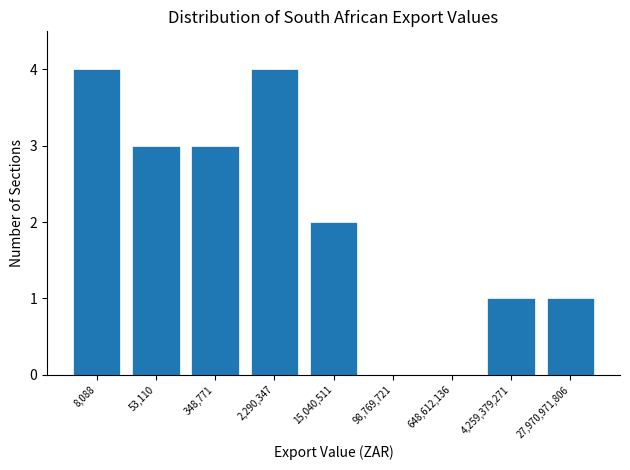

Reading left to right, extract all data points from this chart.

8,088=4	53,110=3	348,771=3	2,290,347=4	15,040,511=2	98,769,721=0	648,612,136=0	4,259,379,271=1	27,970,971,806=1